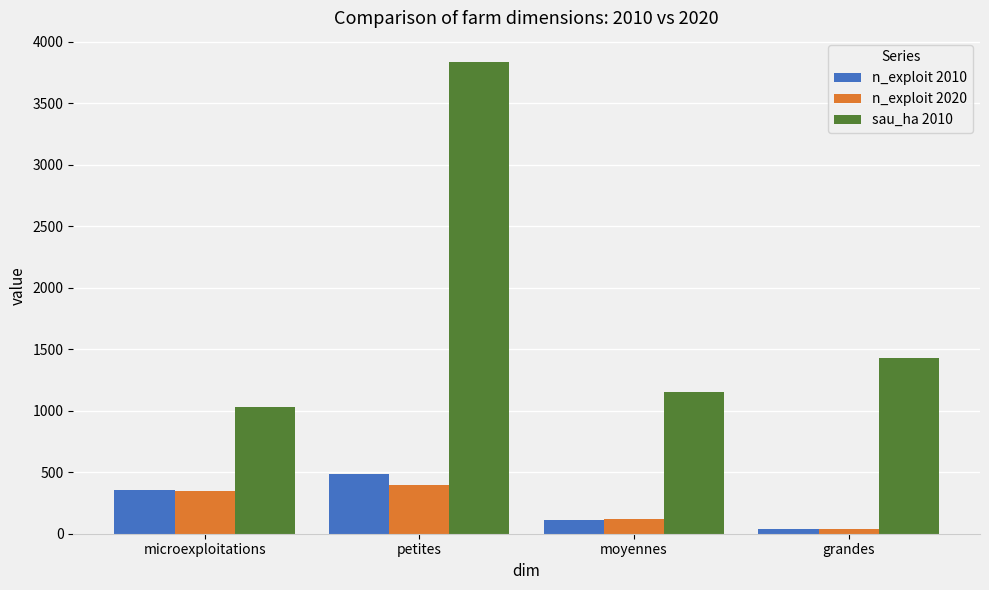

What is the label of the 4th bar from the left?

grandes